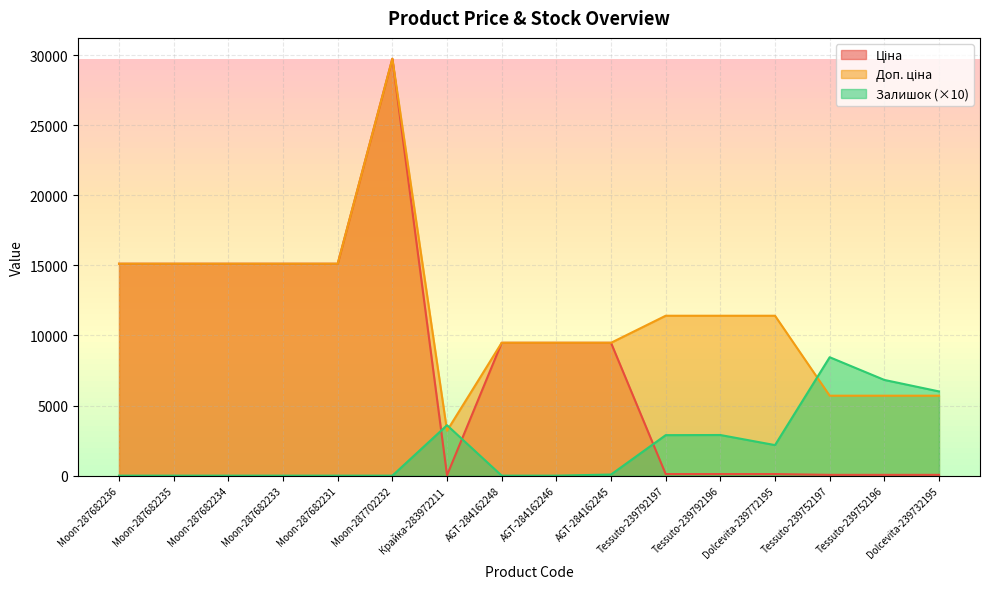

What position from the left is Moon-287682233?

4